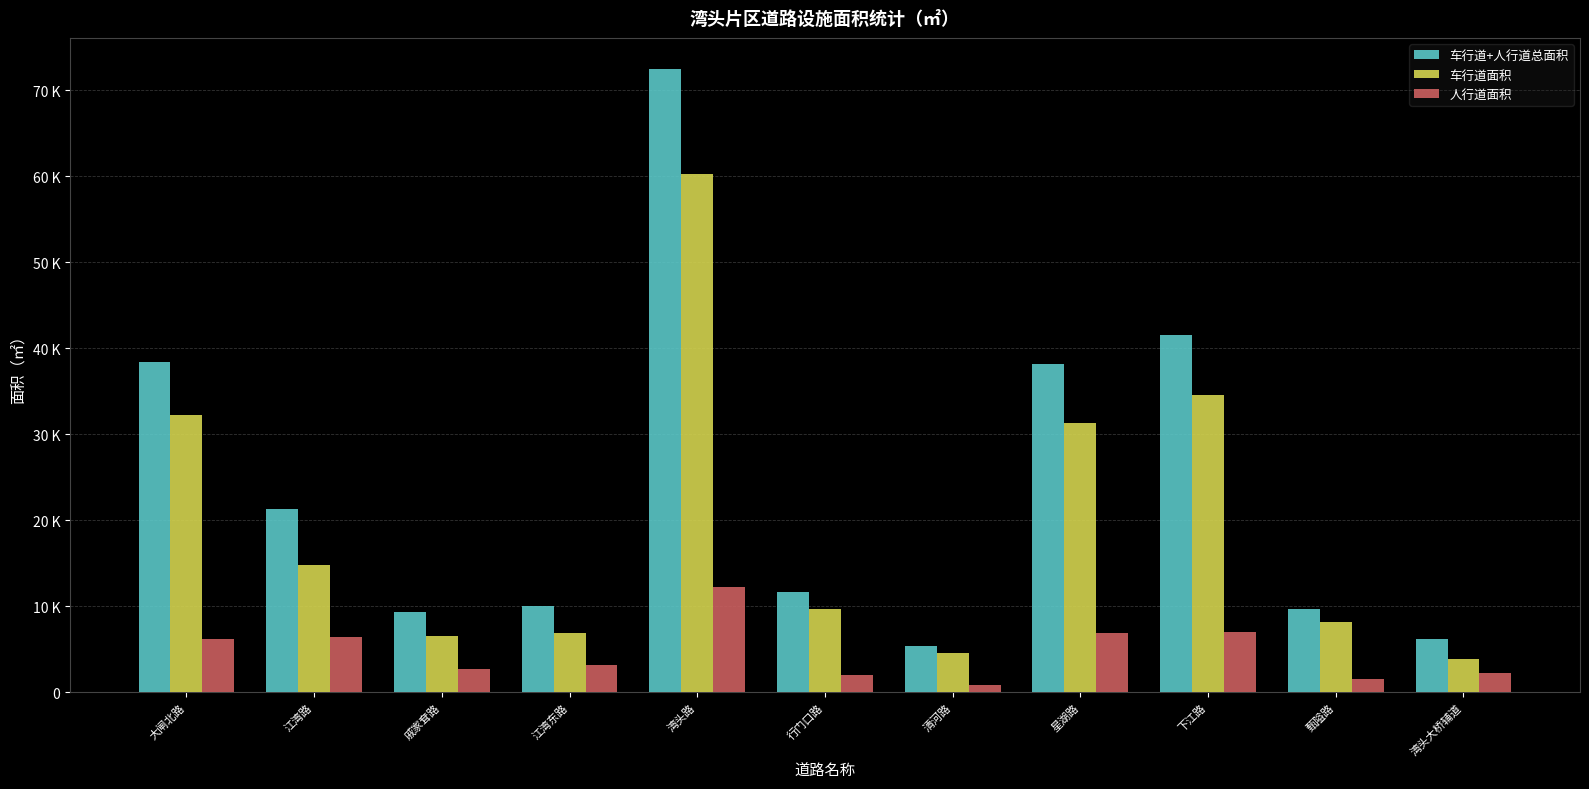

Where does the 人行道面积 series first go above 3193?

大闸北路